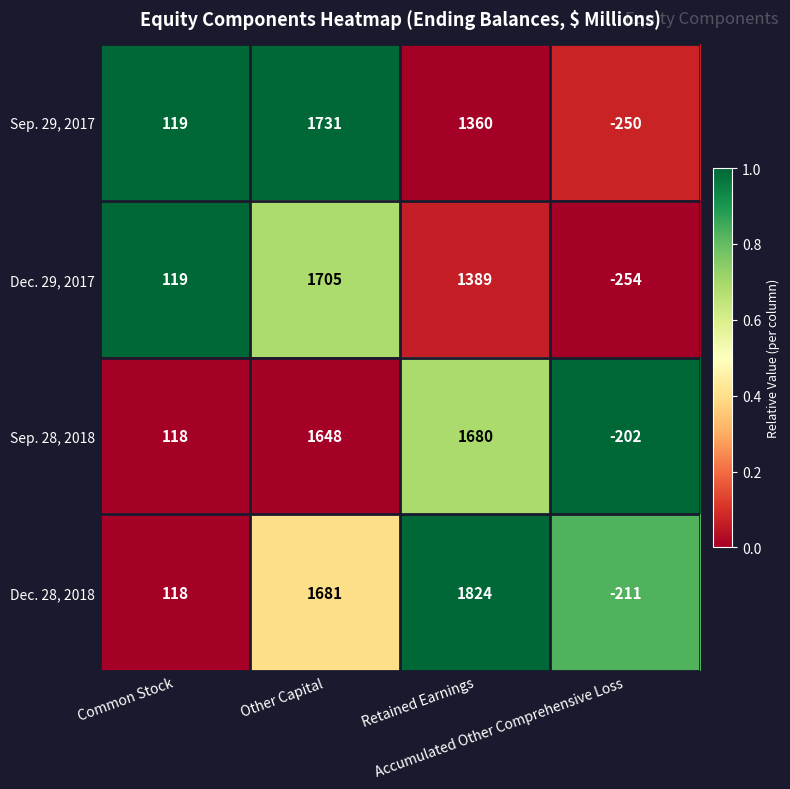

What is the average value of the Sep. 28, 2018 series?

811